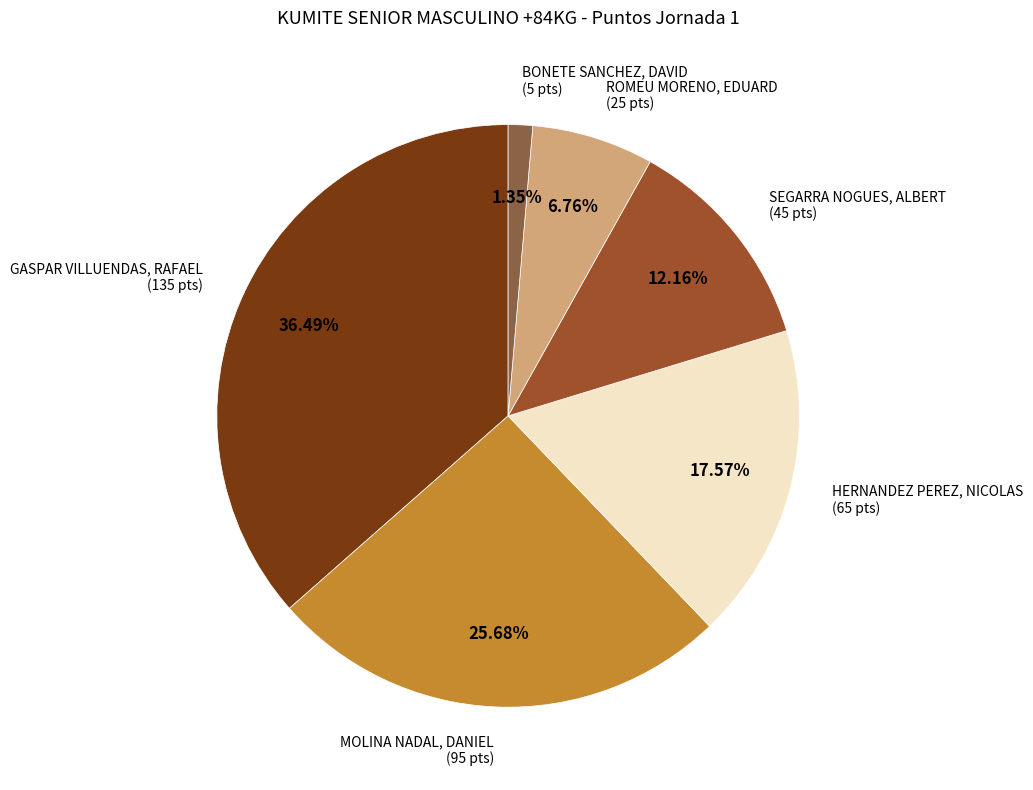

How many segments does this pie chart have?

6